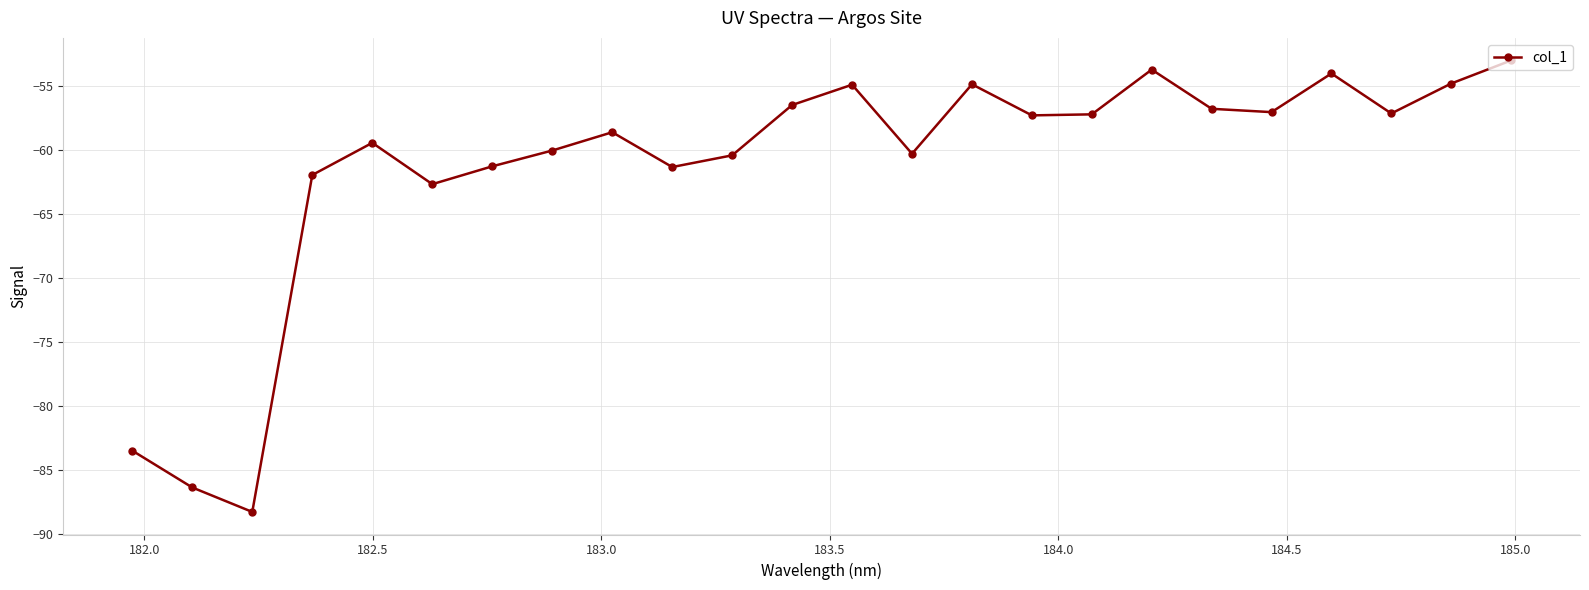

What is the value of the 24th point from the left?

-53.0